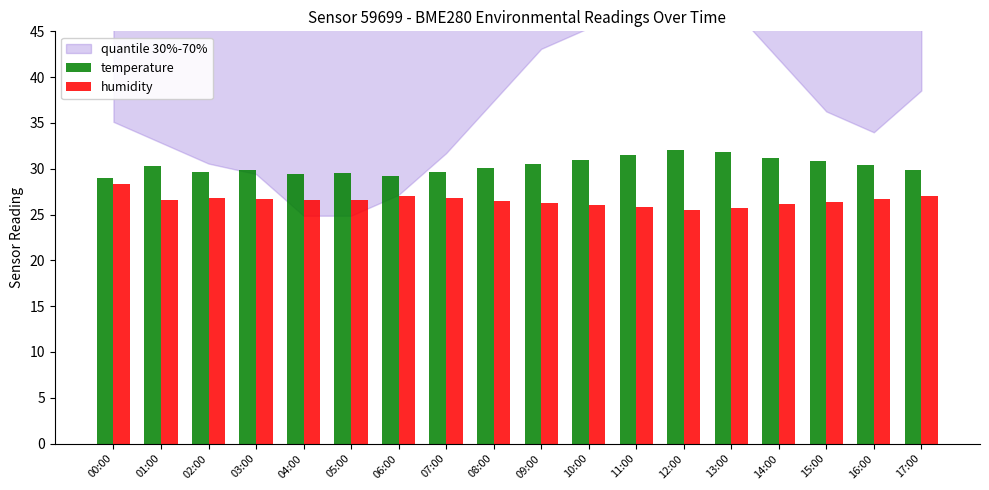

Count the number of data series in this chart.

2